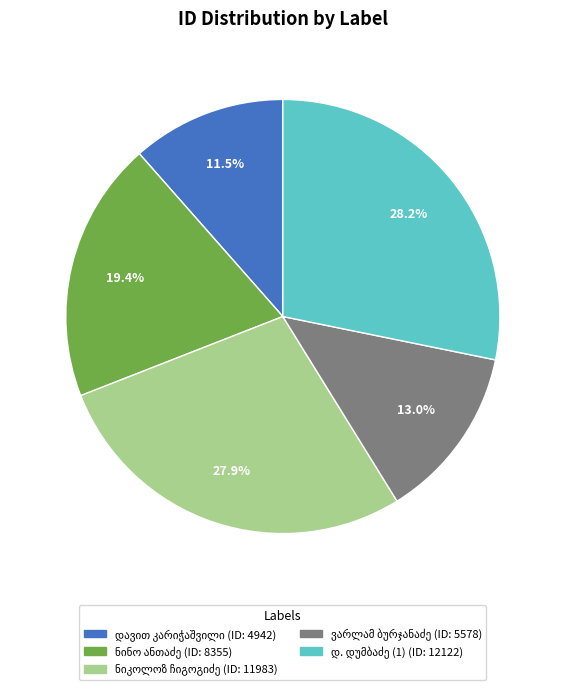

Is there a majority slice in this chart?

No